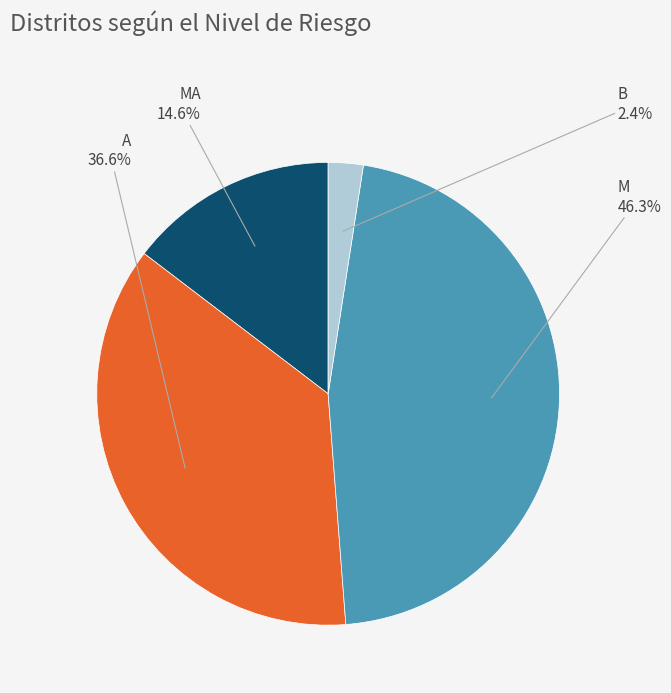

Is there any slice that represents more than half of the pie?

No